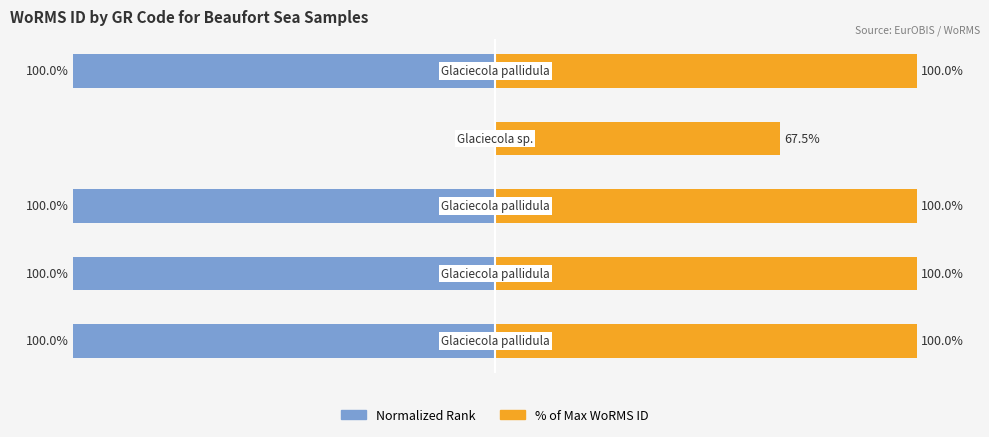

Is it true that Normalized Rank equals -50.7 at 3?

False